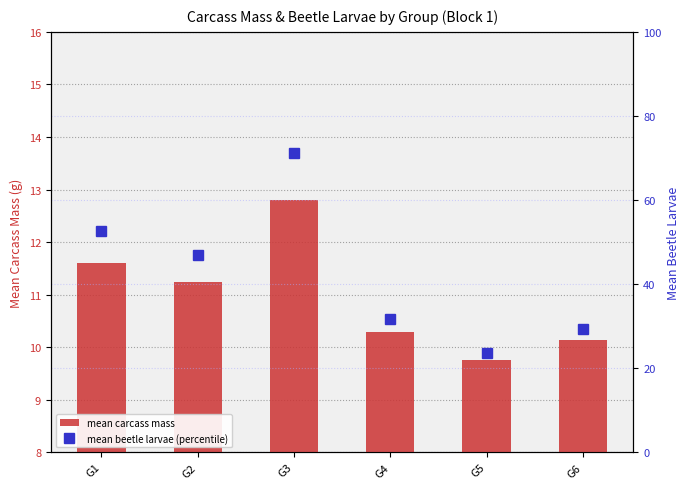

How many groups of bars are there?

6